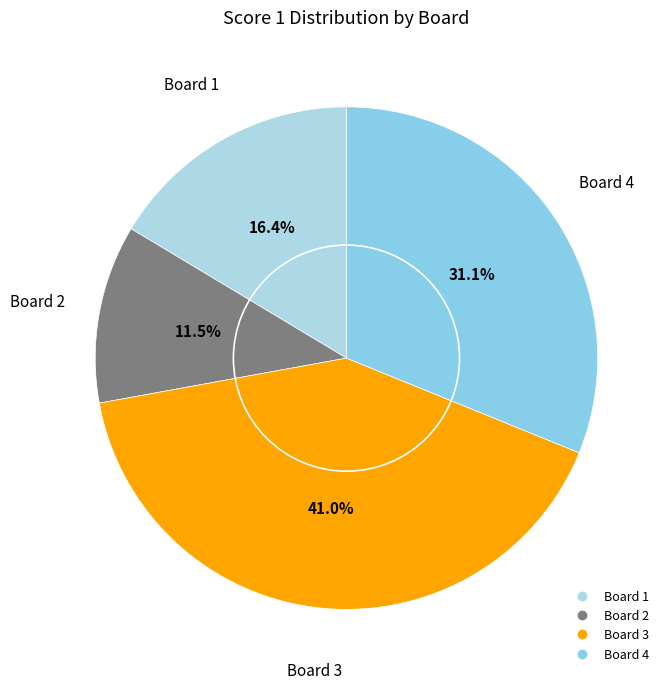

Approximately how many times larger is the value at Board 2 compared to Board 3?

0.3